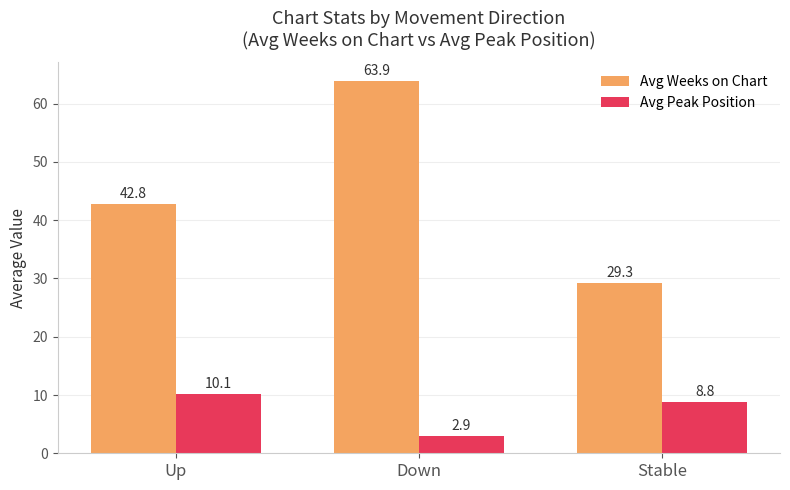

The Avg Weeks on Chart series shows 65.9 at Up. True or false?

False